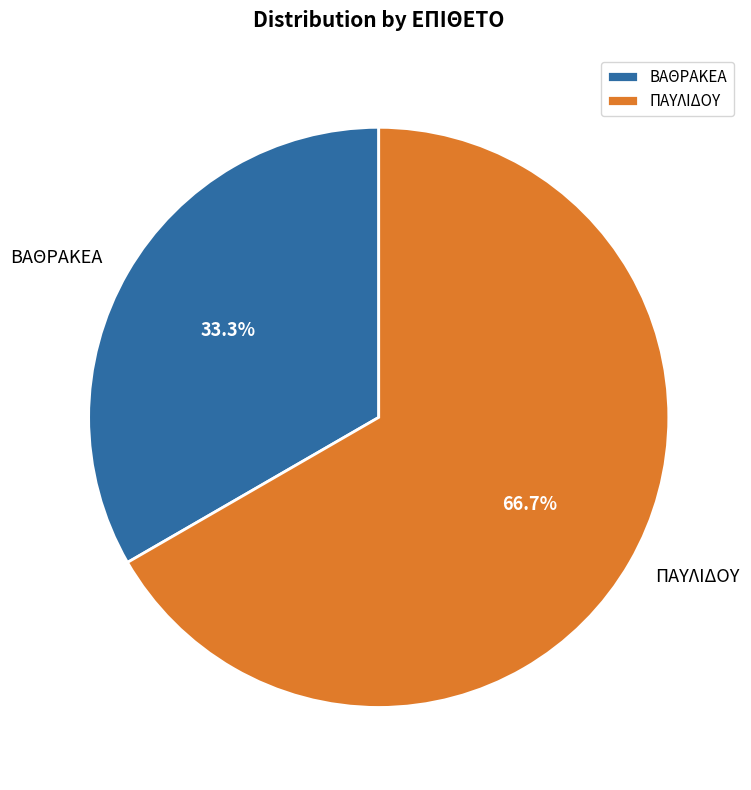

The ΠΑΥΛΙΔΟΥ slice represents 67% of the pie. True or false?

True